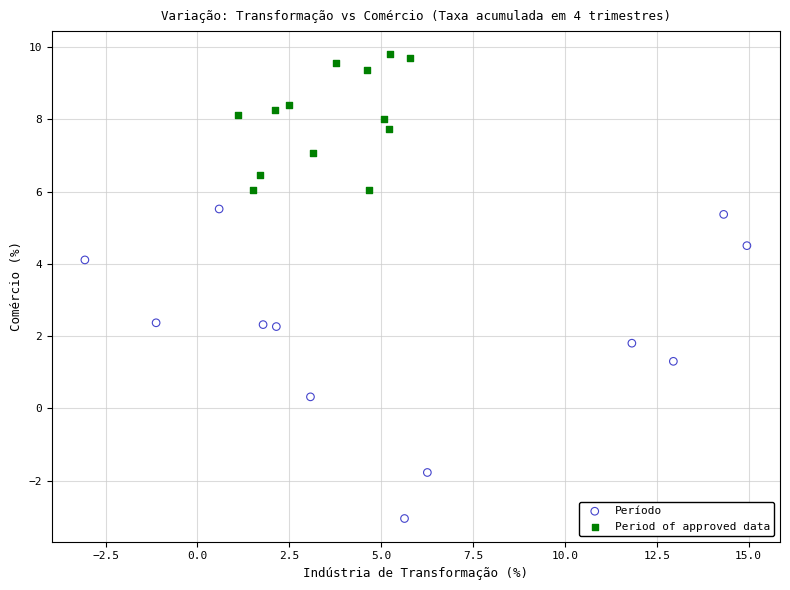

What are all the series names shown in the legend?

Período, Period of approved data